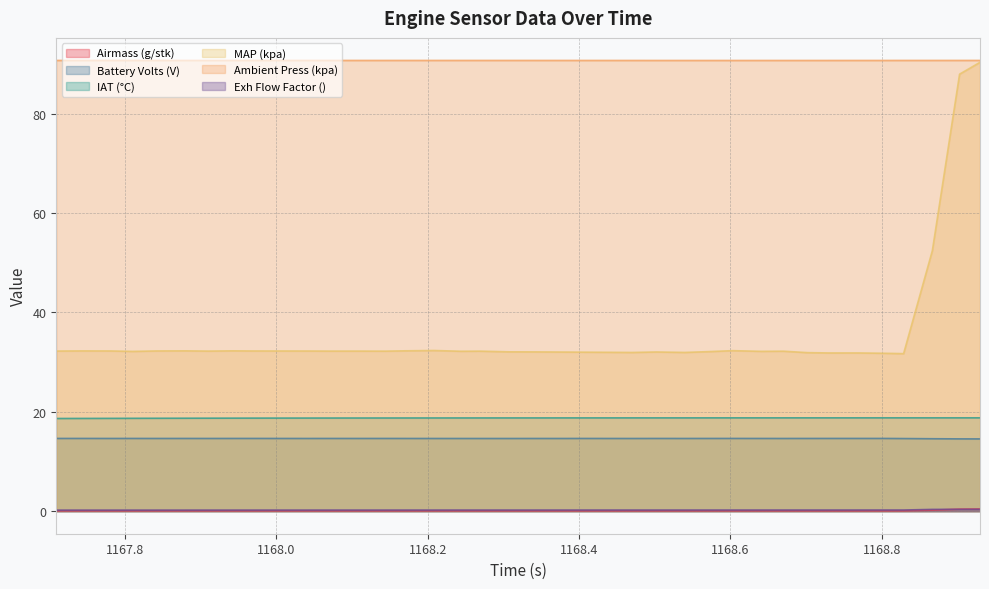

Reading left to right, transcribe all the data shown in this chart.

Airmass (g/stk): 0.1	0.1	0.1	0.1	0.1	0.1	0.1	0.1	0.1	0.1	0.1	0.1	0.1	0.1	0.1	0.1	0.1	0.1	0.1	0.1	0.1	0.1	0.1	0.1	0.1	0.1	0.1	0.1	0.1	0.1	0.1	0.1	0.1	0.1	0.1	0.2	0.4	0.4
Battery Volts (V): 14.6	14.6	14.6	14.6	14.6	14.6	14.6	14.6	14.6	14.6	14.6	14.6	14.6	14.6	14.6	14.6	14.6	14.6	14.6	14.6	14.6	14.6	14.6	14.6	14.6	14.6	14.6	14.6	14.6	14.6	14.6	14.6	14.6	14.6	14.6	14.6	14.6	14.5
IAT (°C): 18.7	18.7	18.7	18.7	18.7	18.7	18.7	18.7	18.7	18.7	18.7	18.8	18.8	18.8	18.8	18.8	18.8	18.8	18.8	18.8	18.8	18.8	18.8	18.8	18.8	18.8	18.8	18.8	18.8	18.8	18.8	18.8	18.8	18.8	18.8	18.8	18.8	18.8
MAP (kpa): 32.2	32.3	32.3	32.2	32.3	32.3	32.2	32.3	32.3	32.2	32.2	32.2	32.2	32.2	32.3	32.3	32.2	32.2	32.1	32.1	32.0	32.0	32.0	32.0	32.0	32.0	32.1	32.3	32.2	32.2	31.9	31.9	31.9	31.8	31.7	52.4	88.0	90.4
Ambient Press (kpa): 90.7	90.7	90.7	90.7	90.7	90.7	90.7	90.7	90.7	90.7	90.7	90.7	90.7	90.7	90.7	90.7	90.7	90.7	90.7	90.7	90.7	90.7	90.7	90.7	90.7	90.7	90.7	90.7	90.7	90.7	90.7	90.7	90.7	90.7	90.7	90.7	90.7	90.7
Exh Flow Factor (): 0.2	0.2	0.2	0.2	0.2	0.2	0.2	0.2	0.2	0.2	0.2	0.2	0.2	0.2	0.2	0.2	0.2	0.2	0.2	0.2	0.2	0.2	0.2	0.2	0.2	0.2	0.2	0.2	0.2	0.2	0.2	0.2	0.2	0.2	0.2	0.4	0.4	0.4